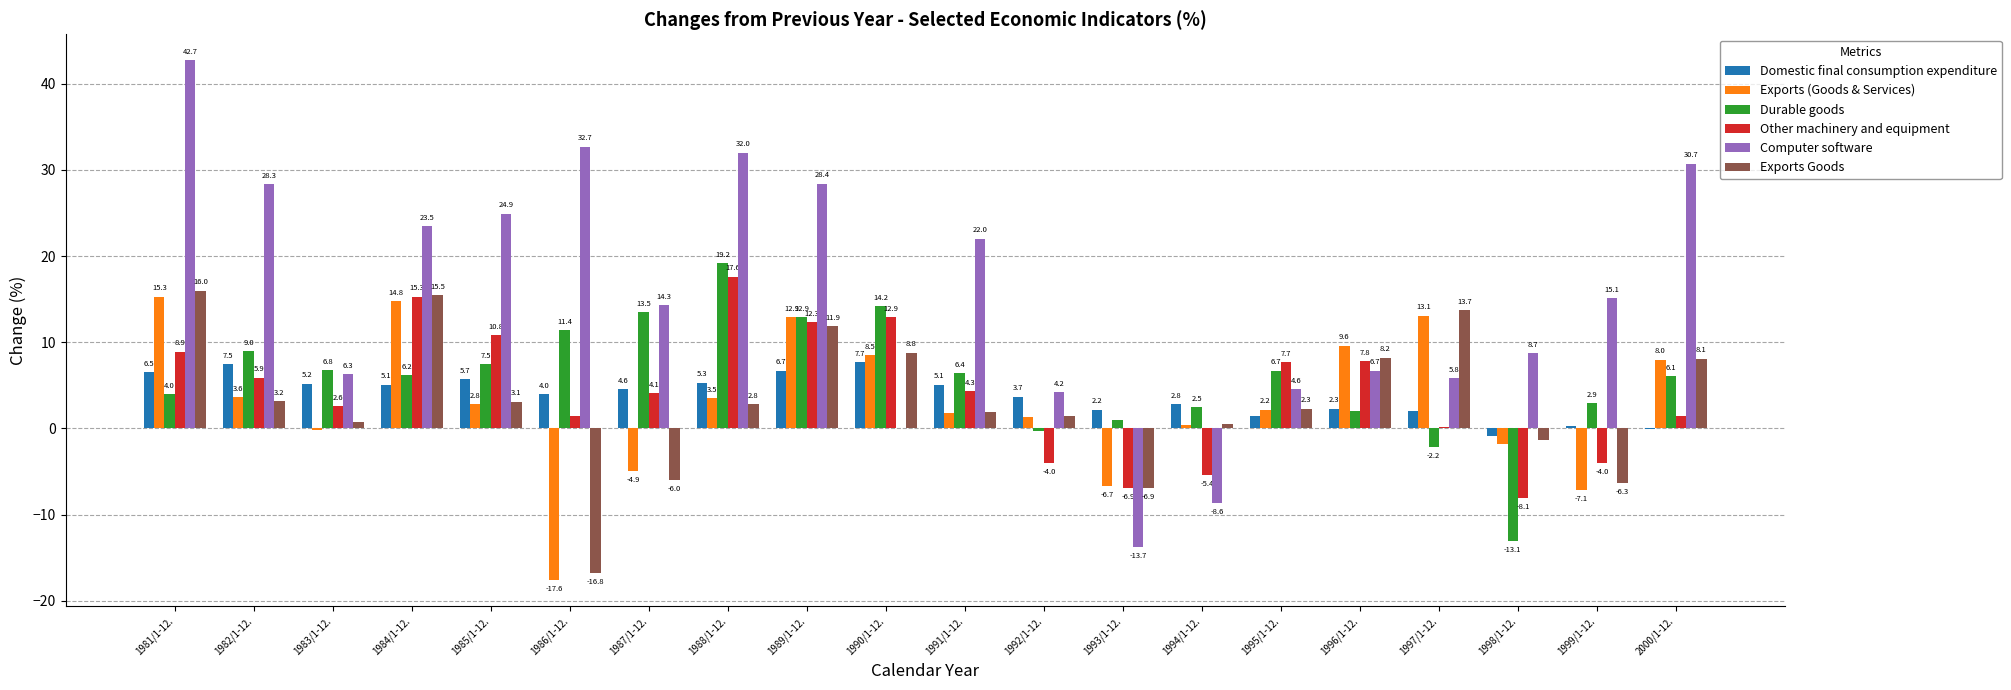

At which category is the sum across all series the highest?

1981/1-12.